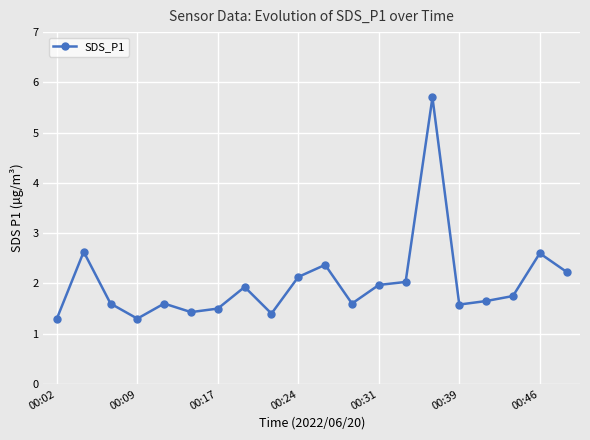

What is the minimum value shown in the chart?

1.3